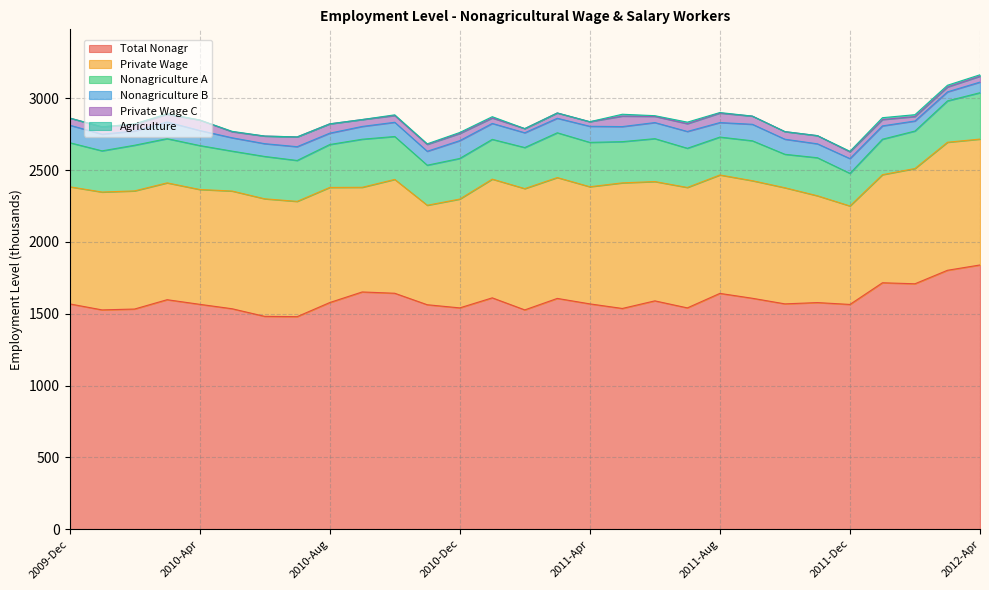

True or false: Nonagriculture A and Private Wage intersect in this chart.

False